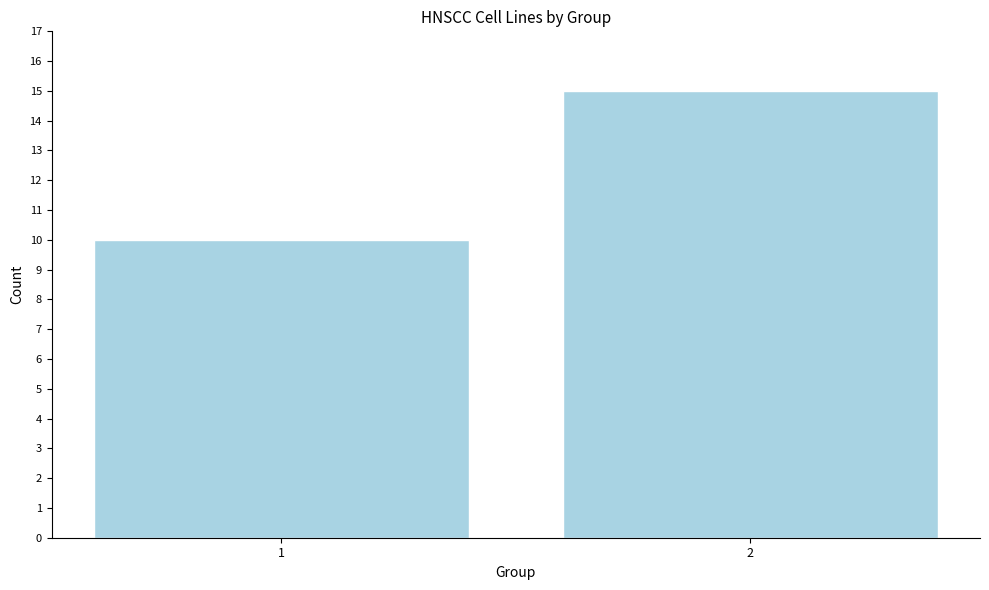

Reading left to right, transcribe all the data shown in this chart.

10	15